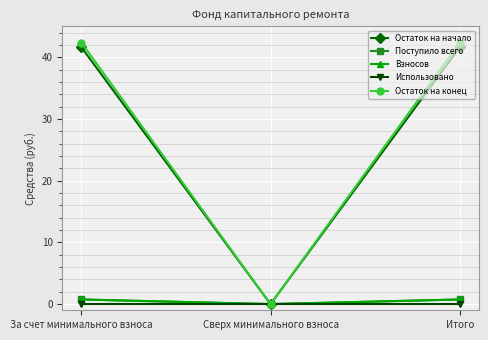

How many Взносов values are between 0 and 1?

3